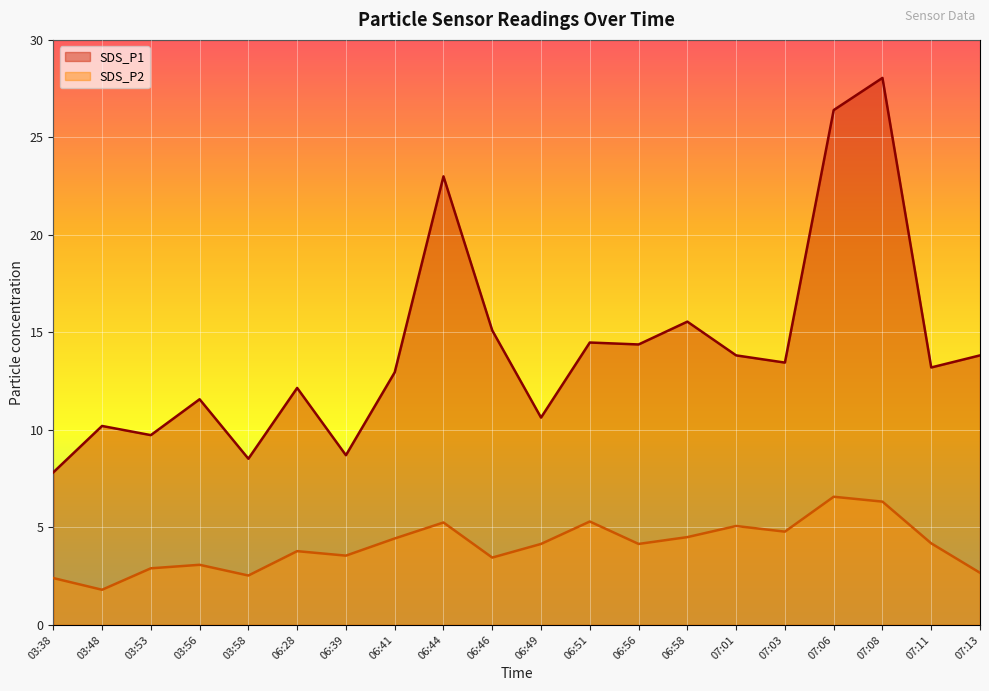

Rank the series at 03:53 from highest to lowest value.

SDS_P1, SDS_P2